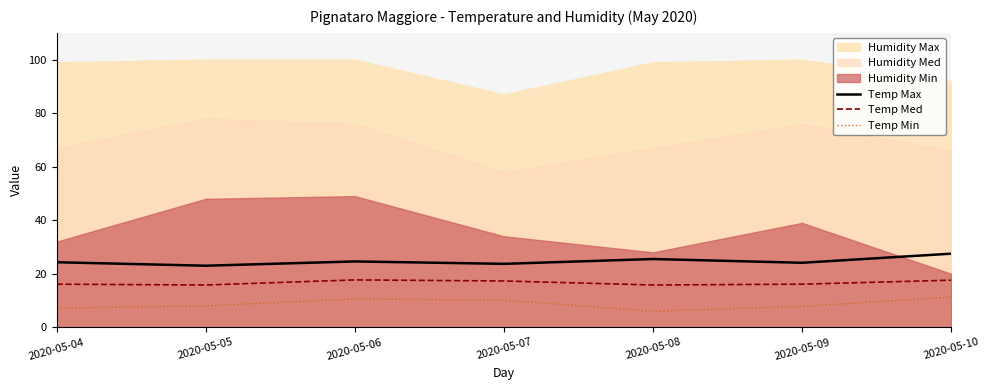

What is the difference between the maximum and minimum values in the Temp Min series?

5.3